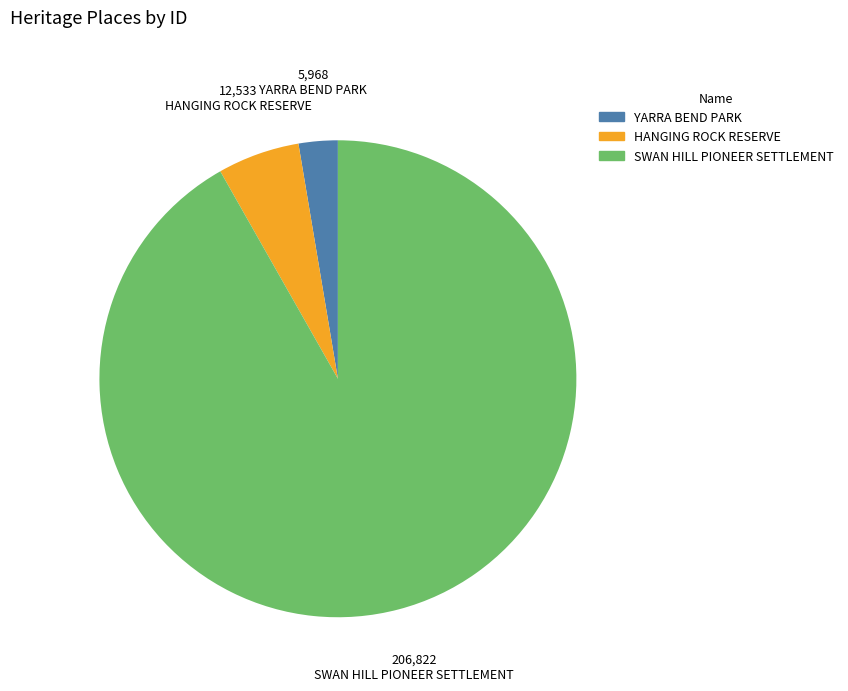

Approximately how many times larger is the value at HANGING ROCK RESERVE compared to YARRA BEND PARK?

2.1